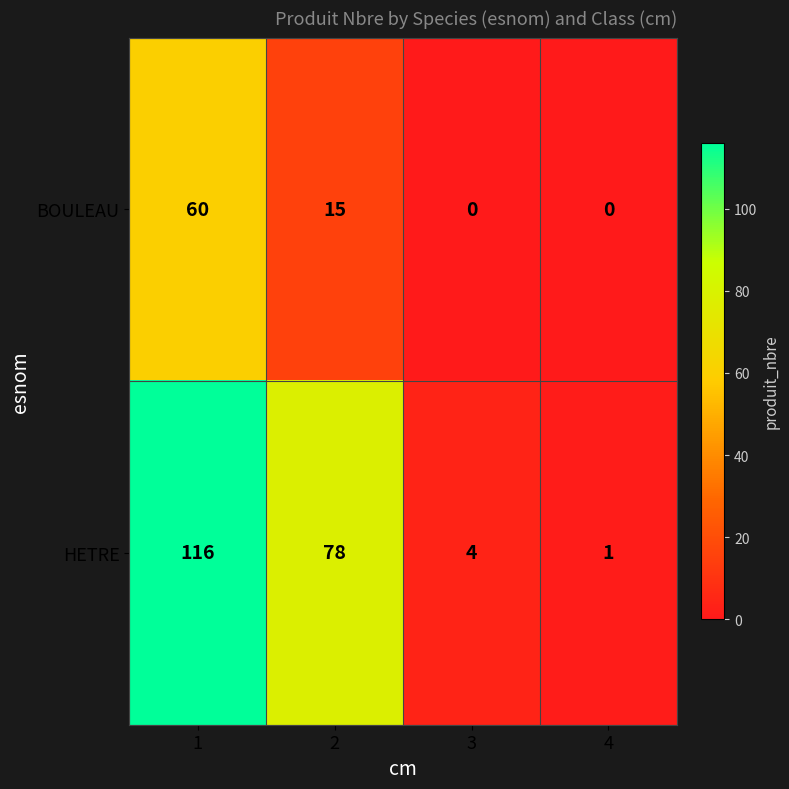

What is the average value of the HETRE series?

50